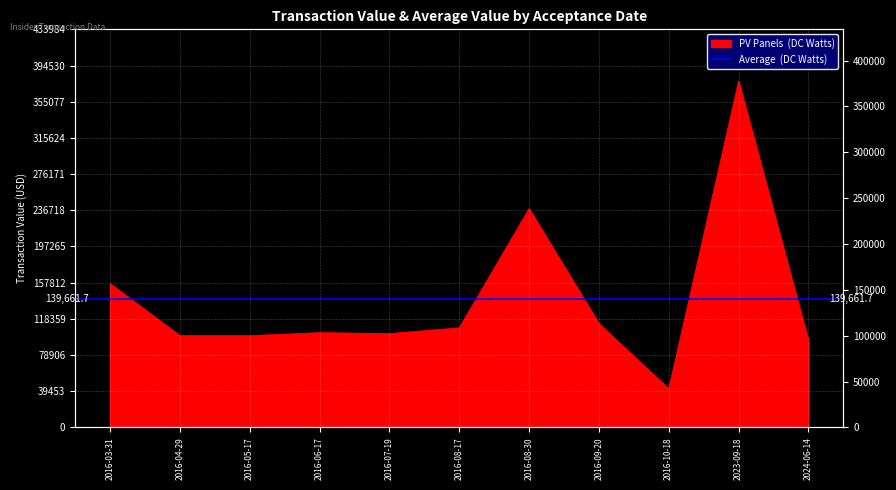

Reading left to right, what are all the values shown in this chart?

156800	100000	100000	103288	102275	108550	238500	113125	42062	377377	94302